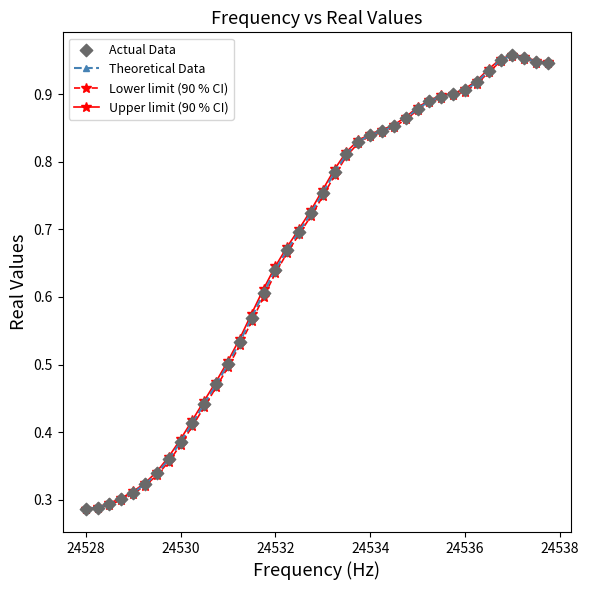

At how many categories does at least one series exceed 0?

40